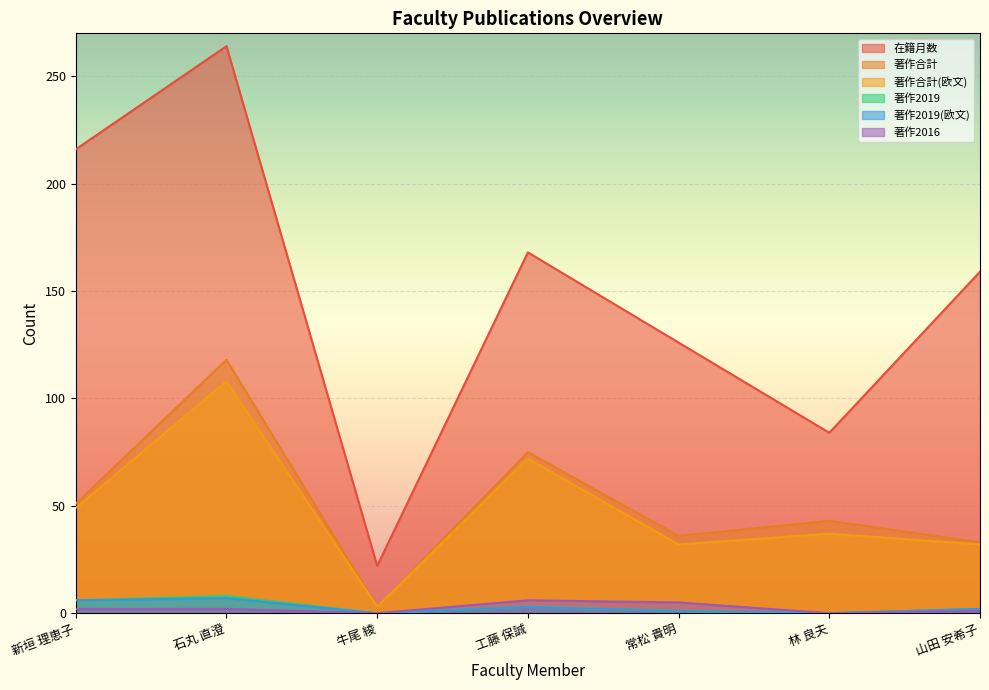

Which category has the highest value in the 著作2016 series?

工藤 保誠